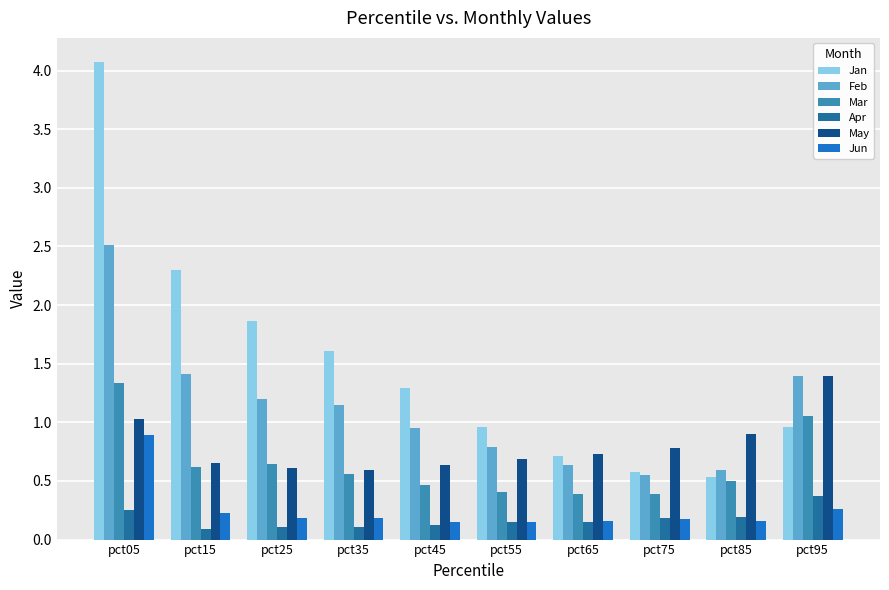

What is the difference between the maximum and minimum values in the May series?

0.8